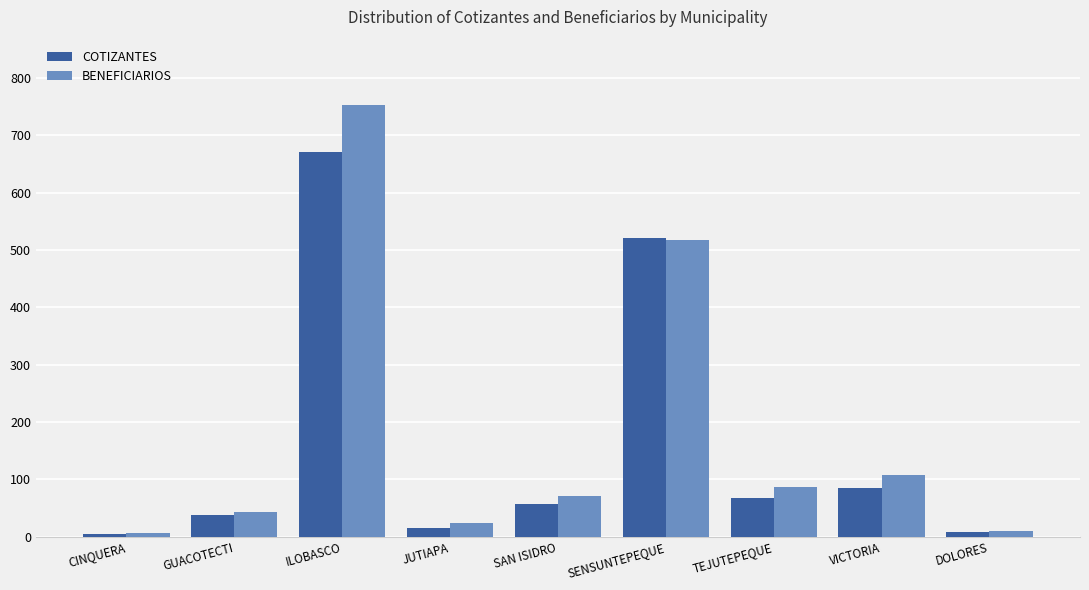

What is the maximum value for BENEFICIARIOS?

754